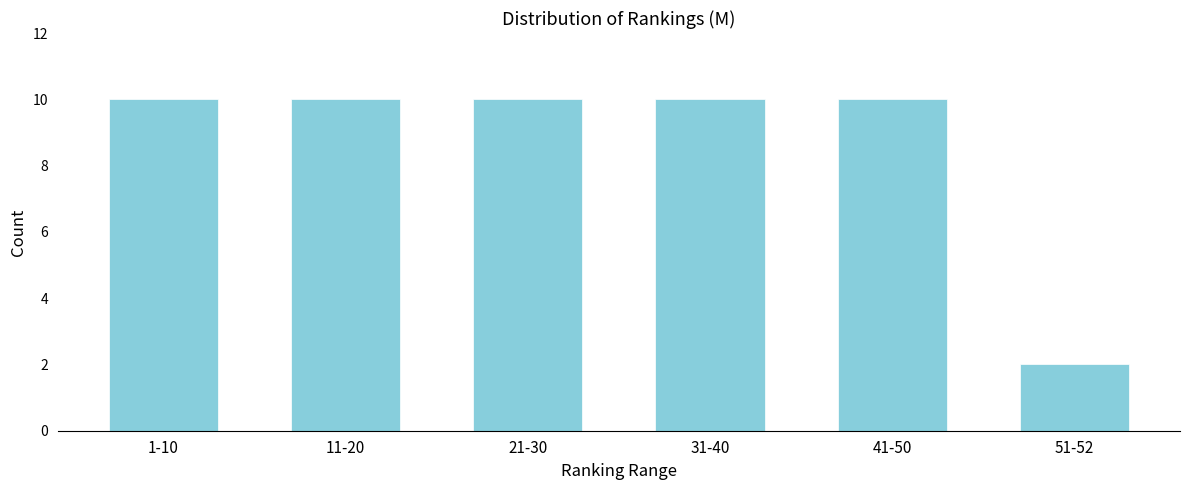

Reading left to right, transcribe all the data shown in this chart.

1-10=10	11-20=10	21-30=10	31-40=10	41-50=10	51-52=2